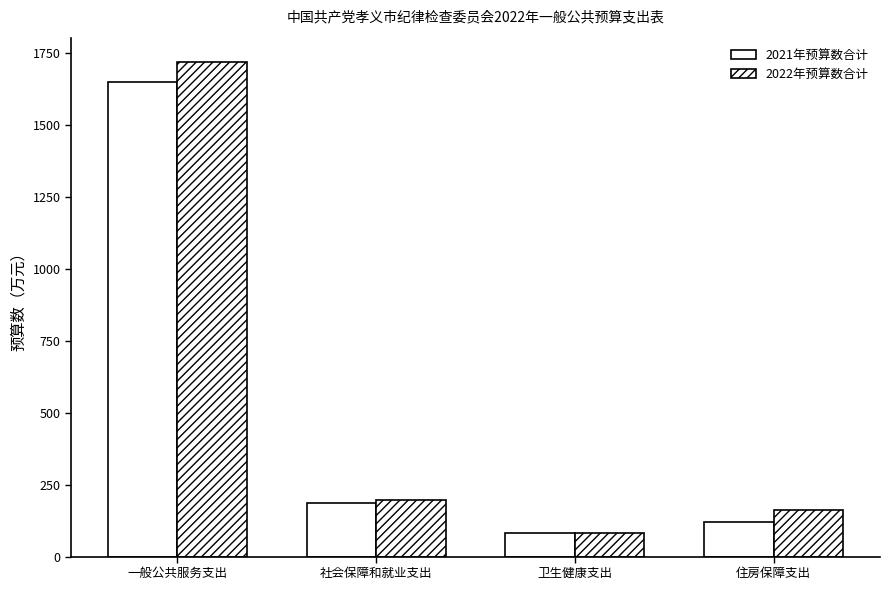

How many data points in 2021年预算数合计 are less than 185?

2